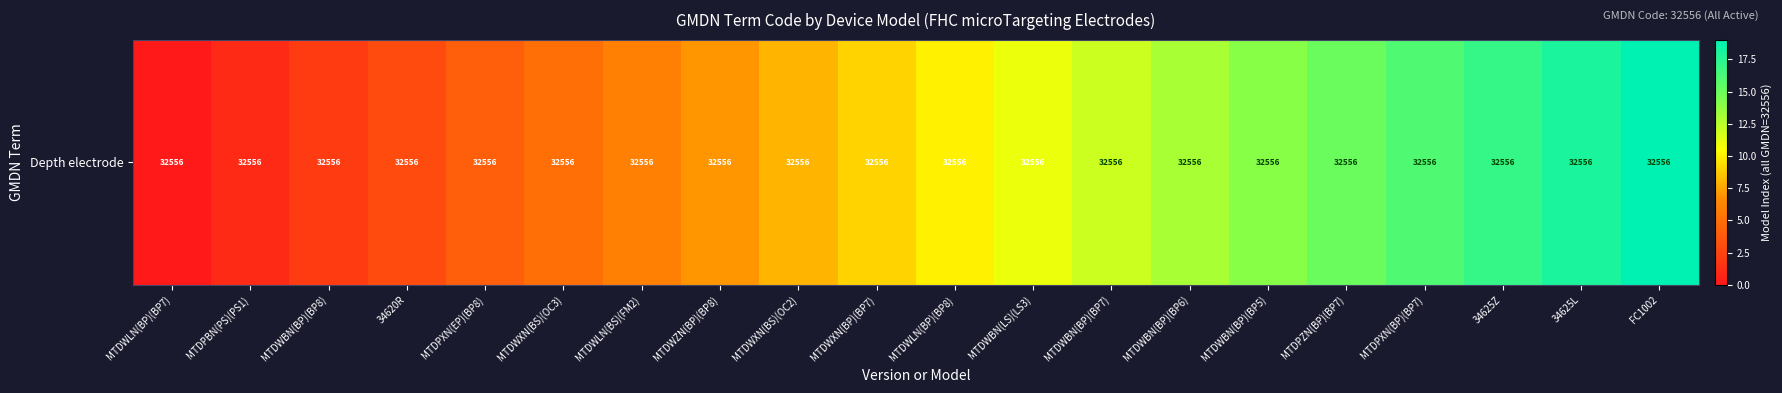

List the labels in order of value, largest first.

FC1002, 34625L, 34625Z, MTDPXN(BP)(BP7), MTDPZN(BP)(BP7), MTDWBN(BP)(BP5), MTDWBN(BP)(BP6), MTDWBN(BP)(BP7), MTDWBN(LS)(LS3), MTDWLN(BP)(BP8), MTDWXN(BP)(BP7), MTDWXN(BS)(OC2), MTDWZN(BP)(BP8), MTDWLN(BS)(FM2), MTDWXN(BS)(OC3), MTDPXN(EP)(BP8), 34620R, MTDWBN(BP)(BP8), MTDPBN(PS)(PS1), MTDWLN(BP)(BP7)